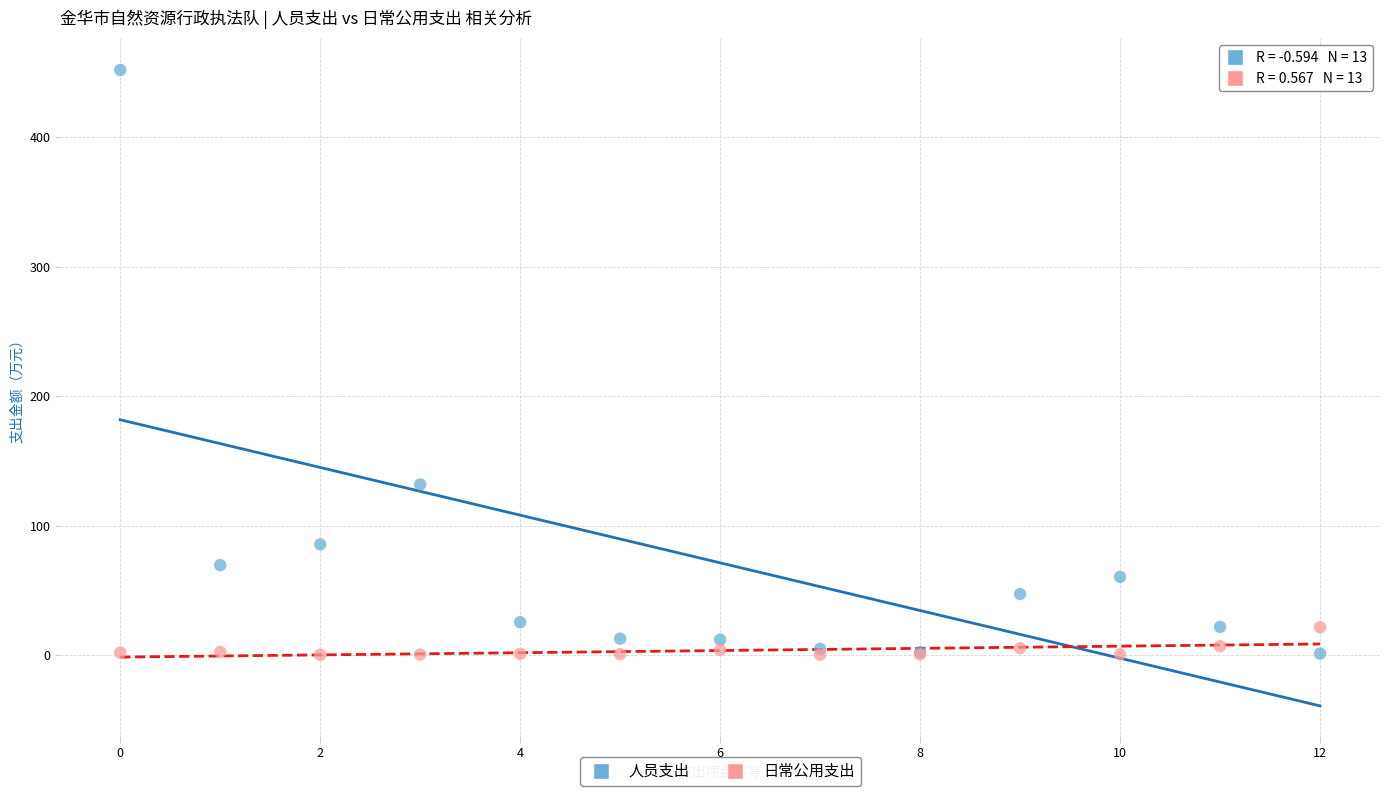

Which series has the largest Y range (max minus min)?

人员支出